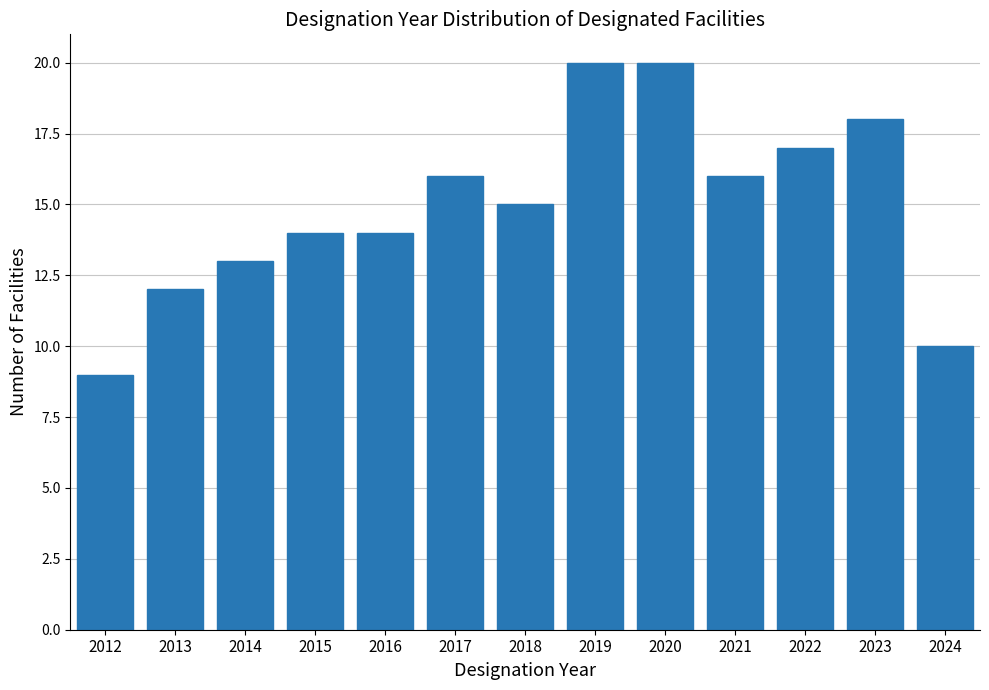

Reading left to right, transcribe all the data shown in this chart.

2012=9	2013=12	2014=13	2015=14	2016=14	2017=16	2018=15	2019=20	2020=20	2021=16	2022=17	2023=18	2024=10